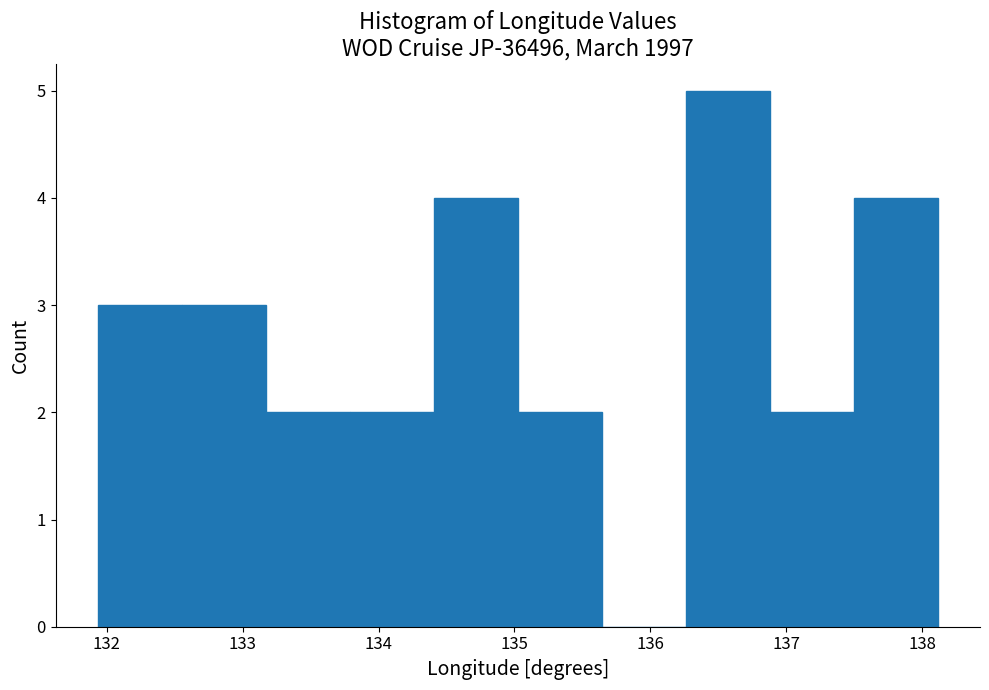

Reading left to right, list every bar in this chart as the range it spans on the x-axis followed by its height. Neither the bar edges nor the heights are printed on the chart, so give them approximately, as read against the axes.

131.9 to 132.6: 3
132.6 to 133.2: 3
133.2 to 133.8: 2
133.8 to 134.4: 2
134.4 to 135.0: 4
135.0 to 135.6: 2
135.6 to 136.3: 0
136.3 to 136.9: 5
136.9 to 137.5: 2
137.5 to 138.1: 4